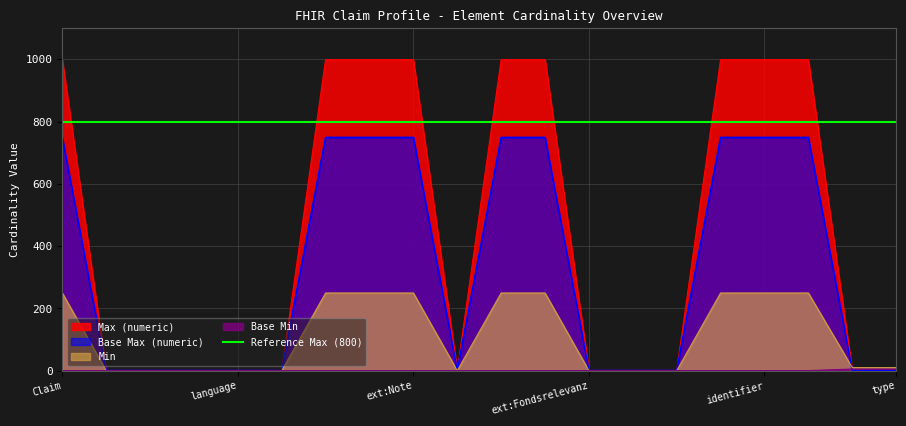

At which category is the sum across all series the highest?

Claim